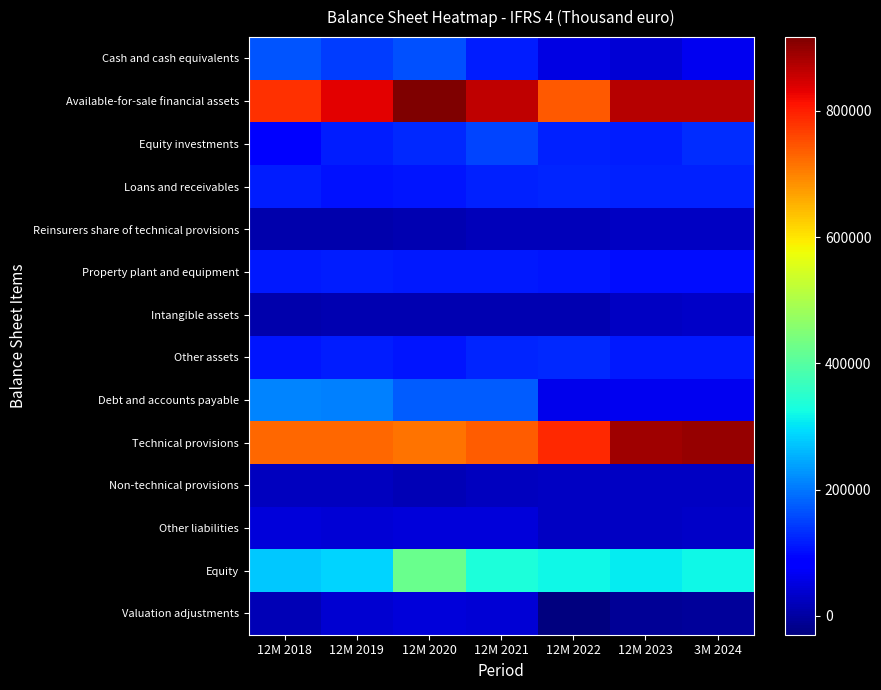

Reading left to right, transcribe all the data shown in this chart.

Cash and cash equivalents: 12M 2018=166776	12M 2019=144937	12M 2020=162500	12M 2021=115788	12M 2022=51661	12M 2023=41746	3M 2024=64435
Available-for-sale financial assets: 12M 2018=782715	12M 2019=834498	12M 2020=917074	12M 2021=864978	12M 2022=739664	12M 2023=871806	3M 2024=869924
Equity investments: 12M 2018=88763	12M 2019=116688	12M 2020=125855	12M 2021=153963	12M 2022=120886	12M 2023=117523	3M 2024=131021
Loans and receivables: 12M 2018=115951	12M 2019=106760	12M 2020=110373	12M 2021=120615	12M 2022=123448	12M 2023=118303	3M 2024=119694
Reinsurers share of technical provisions: 12M 2018=7318	12M 2019=9517	12M 2020=12477	12M 2021=20153	12M 2022=19263	12M 2023=29214	3M 2024=27980
Property plant and equipment: 12M 2018=110844	12M 2019=114588	12M 2020=111282	12M 2021=110721	12M 2022=110044	12M 2023=101601	3M 2024=100919
Intangible assets: 12M 2018=7593	12M 2019=11845	12M 2020=12688	12M 2021=14121	12M 2022=14482	12M 2023=29188	3M 2024=30864
Other assets: 12M 2018=109552	12M 2019=114481	12M 2020=110139	12M 2021=122102	12M 2022=129045	12M 2023=114223	3M 2024=113972
Debt and accounts payable: 12M 2018=211889	12M 2019=207608	12M 2020=174445	12M 2021=175406	12M 2022=59288	12M 2023=63271	3M 2024=64267
Technical provisions: 12M 2018=725891	12M 2019=725860	12M 2020=716491	12M 2021=738158	12M 2022=791040	12M 2023=891048	3M 2024=898422
Non-technical provisions: 12M 2018=24652	12M 2019=22816	12M 2020=16849	12M 2021=22133	12M 2022=26118	12M 2023=28949	3M 2024=26541
Other liabilities: 12M 2018=46728	12M 2019=41698	12M 2020=46222	12M 2021=45059	12M 2022=28469	12M 2023=26999	3M 2024=31482
Equity: 12M 2018=273634	12M 2019=287881	12M 2020=422727	12M 2021=334909	12M 2022=320356	12M 2023=309473	3M 2024=318736
Valuation adjustments: 12M 2018=14570	12M 2019=37179	12M 2020=44632	12M 2021=43366	12M 2022=-29856	12M 2023=-8167	3M 2024=-6513